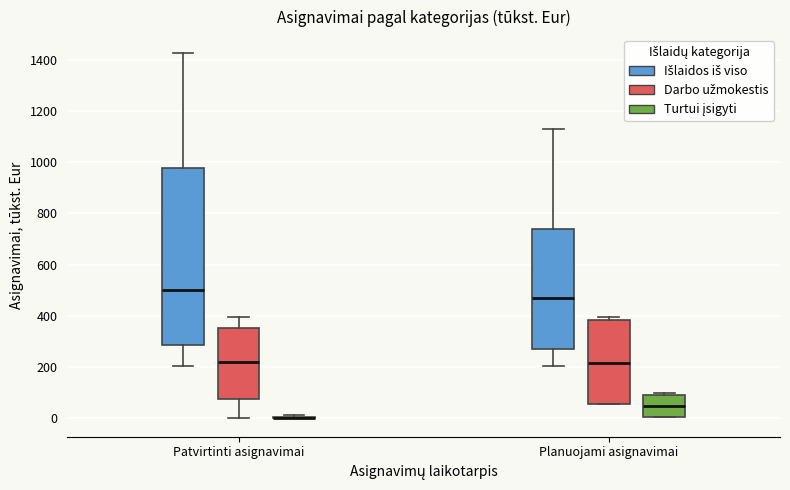

Reading left to right, transcribe this box plot: for each box, give where its median line is, the range the box spans, and where its two whiskers end, as read against the y-axis. The values are not printed on the chart, so give them approximately, as read against the axis.

Patvirtinti asignavimai (Išlaidos iš viso): median 500, box 280 to 980, whiskers 200 to 1420
Patvirtinti asignavimai (Darbo užmokestis): median 220, box 80 to 360, whiskers 0 to 400
Patvirtinti asignavimai (Turtui įsigyti): box collapsed to a line at 0, whiskers 0 to 20
Planuojami asignavimai (Išlaidos iš viso): median 460, box 260 to 740, whiskers 200 to 1120
Planuojami asignavimai (Darbo užmokestis): median 220, box 60 to 380, whiskers 60 to 400
Planuojami asignavimai (Turtui įsigyti): median 40, box 0 to 100, whiskers 0 to 100 (just above the box's upper edge)